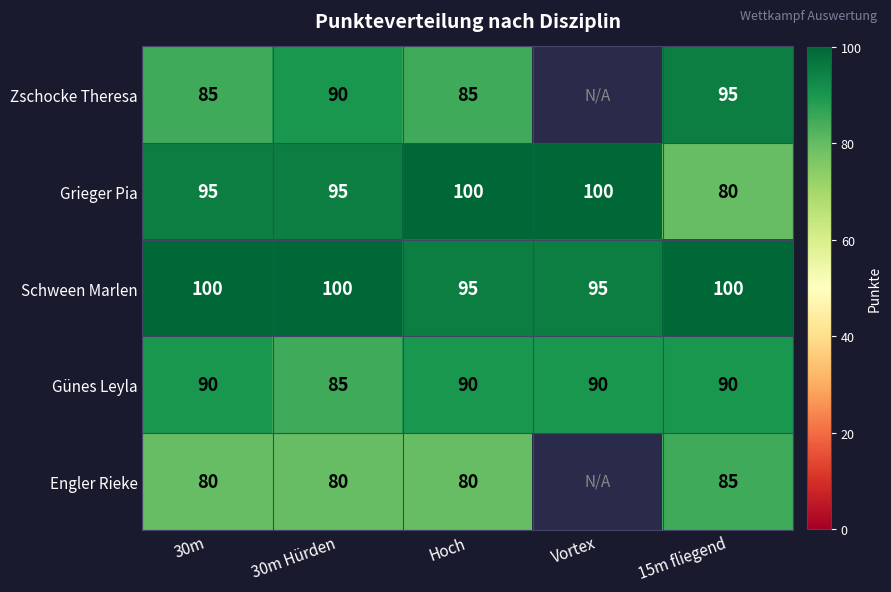

The value of Günes Leyla at 15m fliegend is 90. True or false?

True